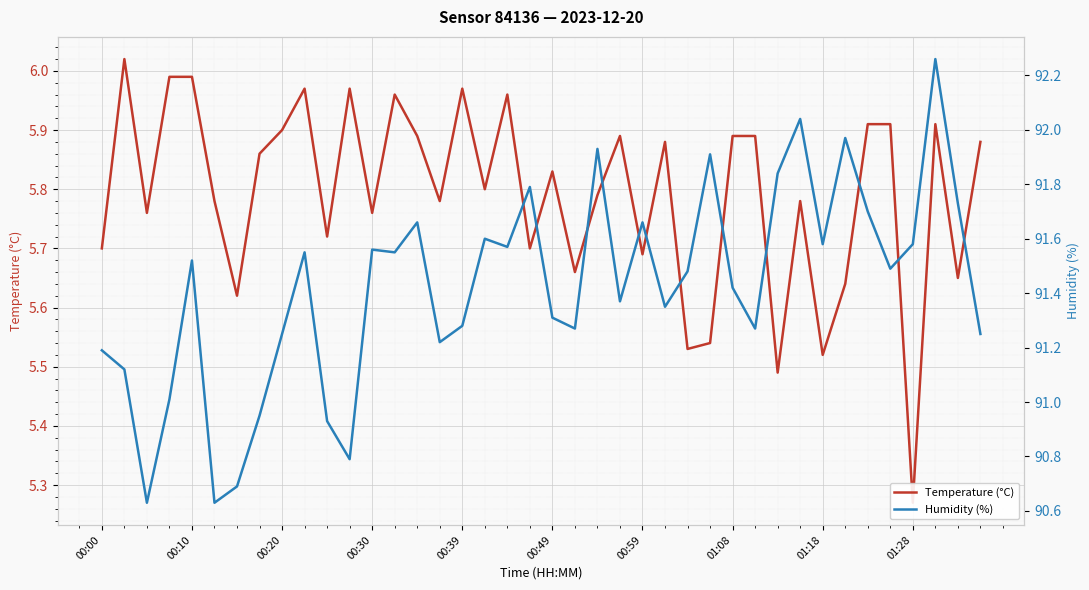

List the series in order of their overall mean, lowest first.

Temperature (°C), Humidity (%)